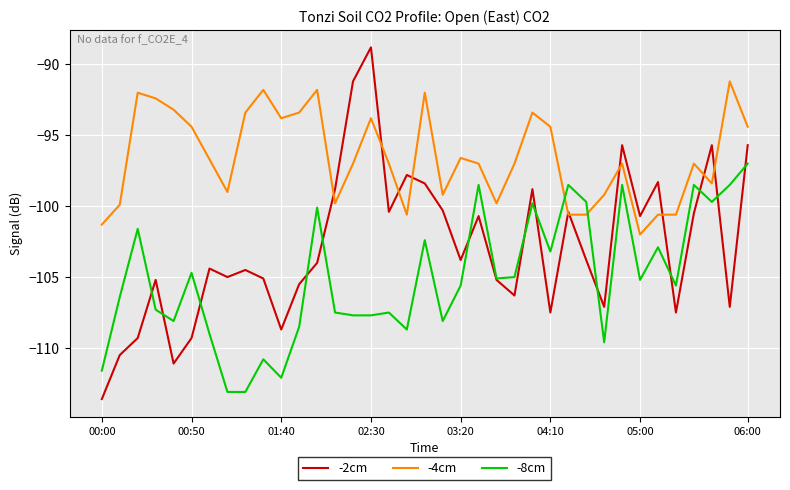

What is the average value of the -8cm series?

-105.1